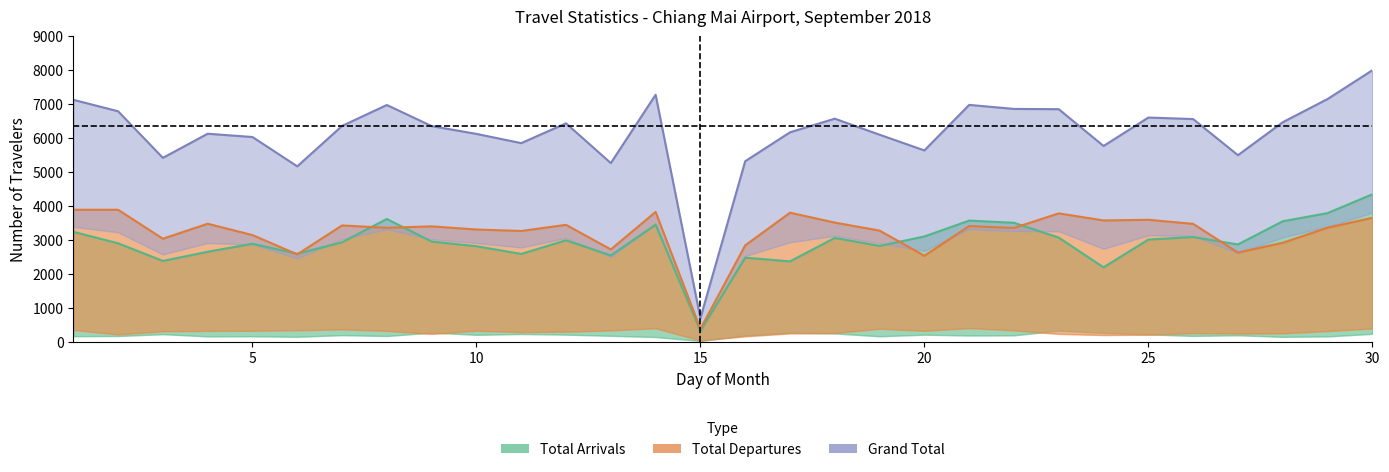

The value of Total Arrivals at 25 is 4831. True or false?

False